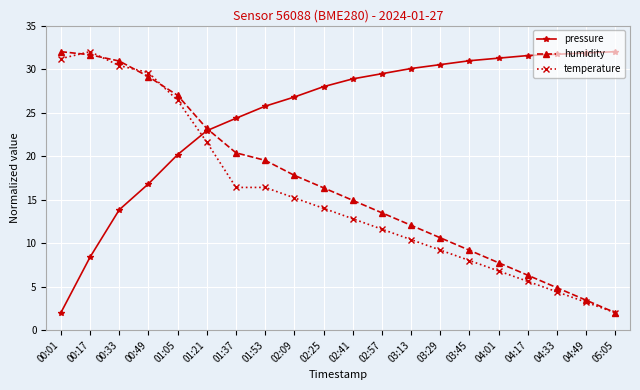

The humidity series shows 4.4 at 02:57. True or false?

False